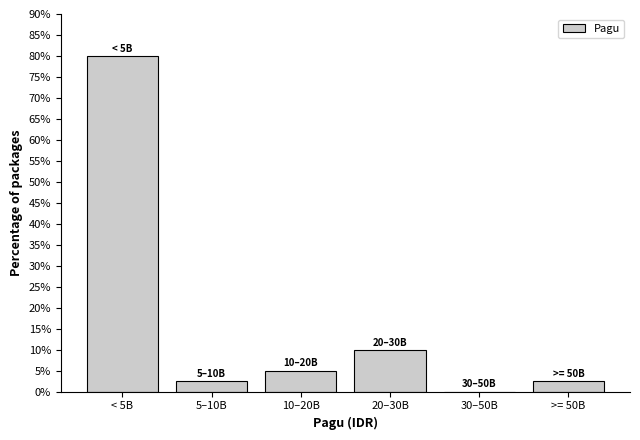

Reading right to left, extract all data points from this chart.

>= 50B=2.5	30–50B=0.0	20–30B=10.0	10–20B=5.0	5–10B=2.5	< 5B=80.0